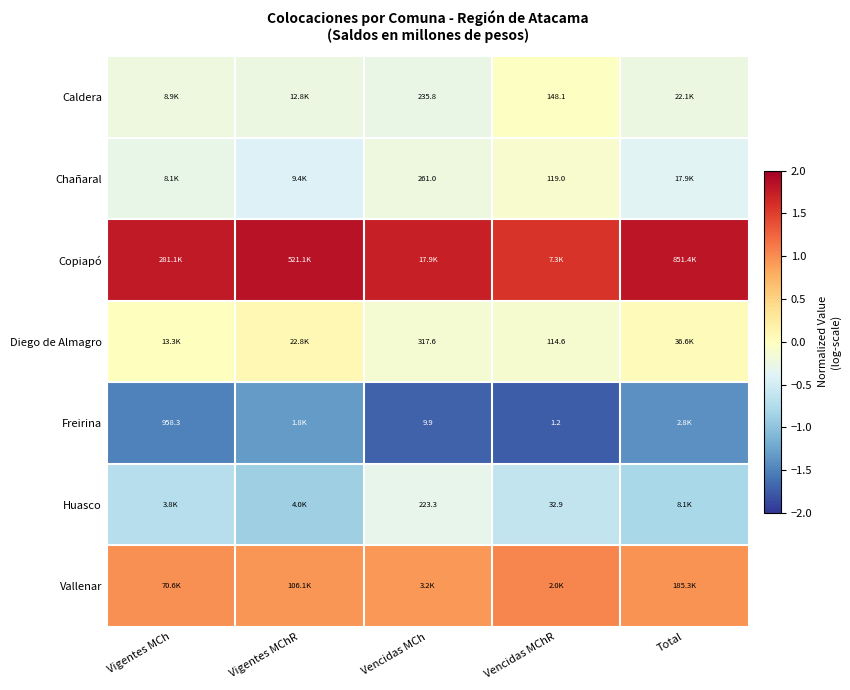

What is the difference between the maximum and second lowest values in the Freirina series?

0.4